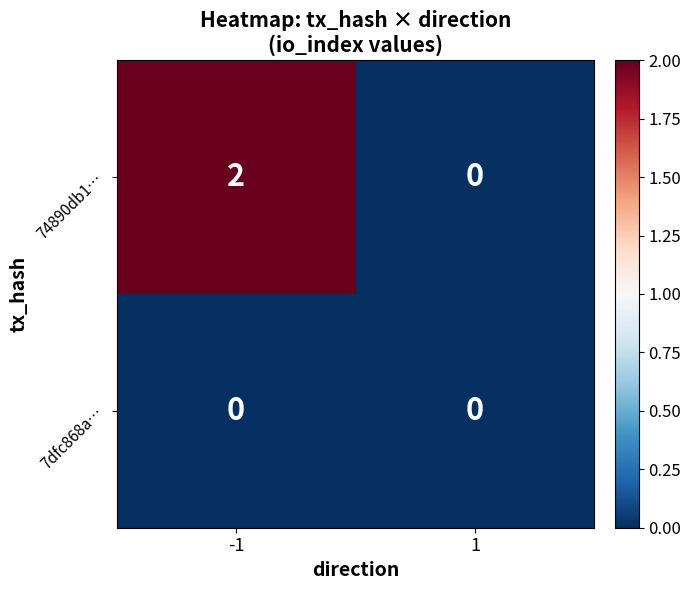

Reading left to right, extract all data points from this chart.

74890db1…: 2	0
7dfc868a…: 0	0